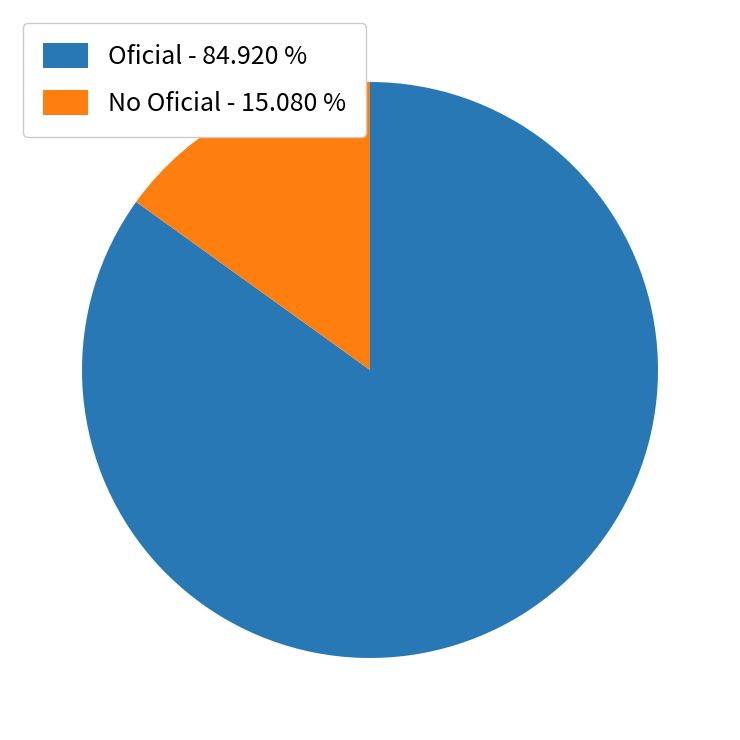

How many segments does this pie chart have?

2